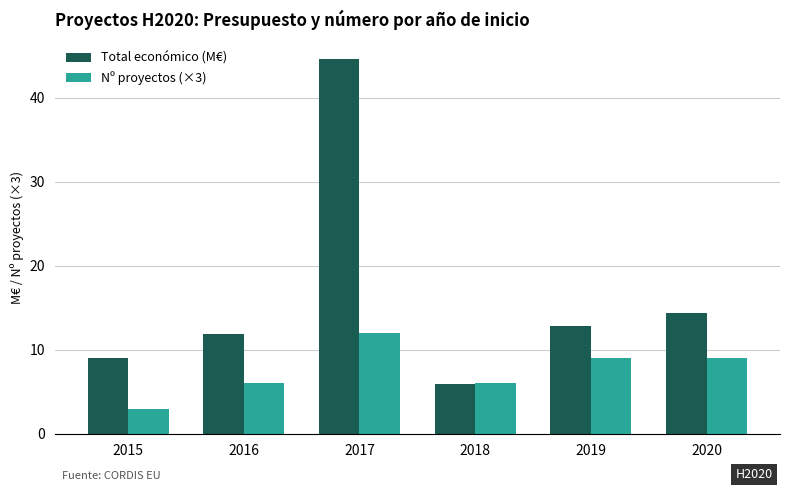

Does the chart contain any negative values?

No